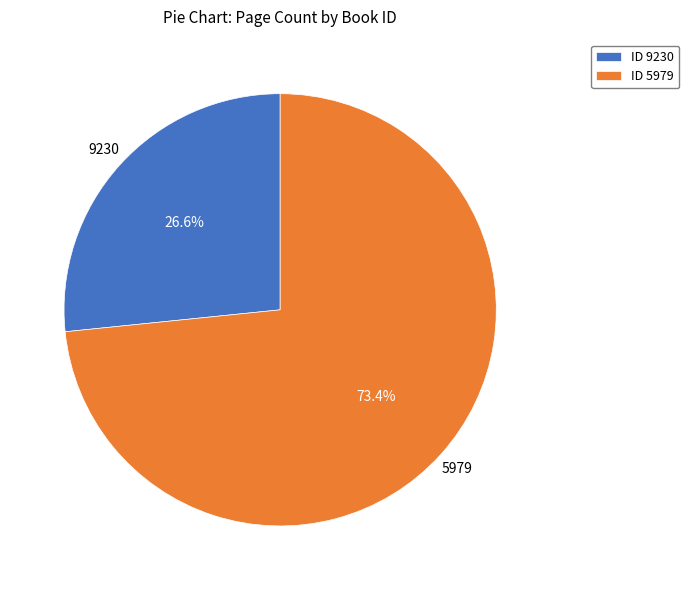

Which slice is the smallest?

ID 9230